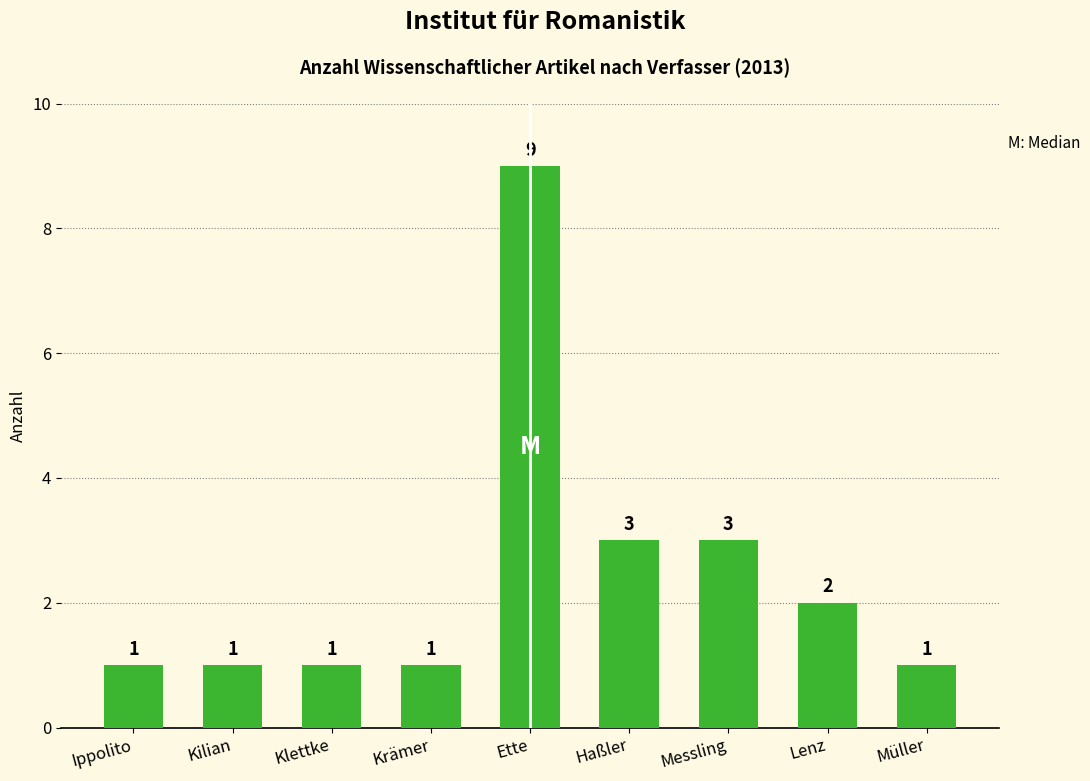

What is the value of the 3rd bar from the left?

1